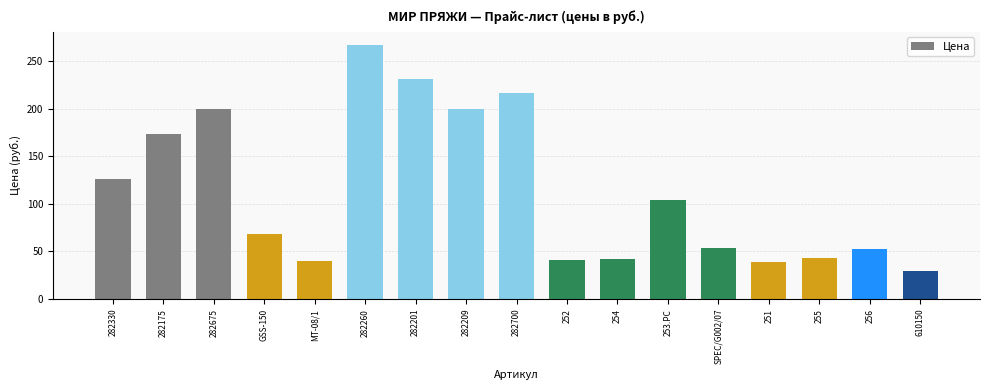

What is the ratio of the value at 254 to the value at 251?

1.1